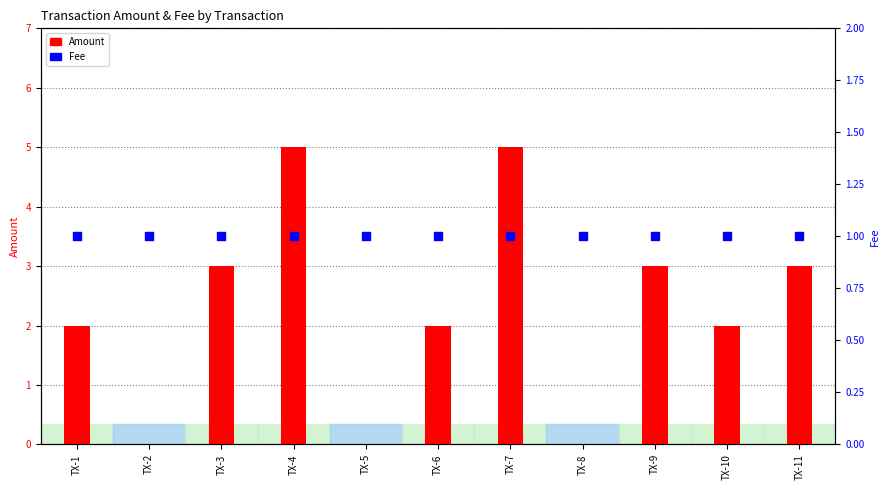

What are all the series names shown in the legend?

Amount, Fee